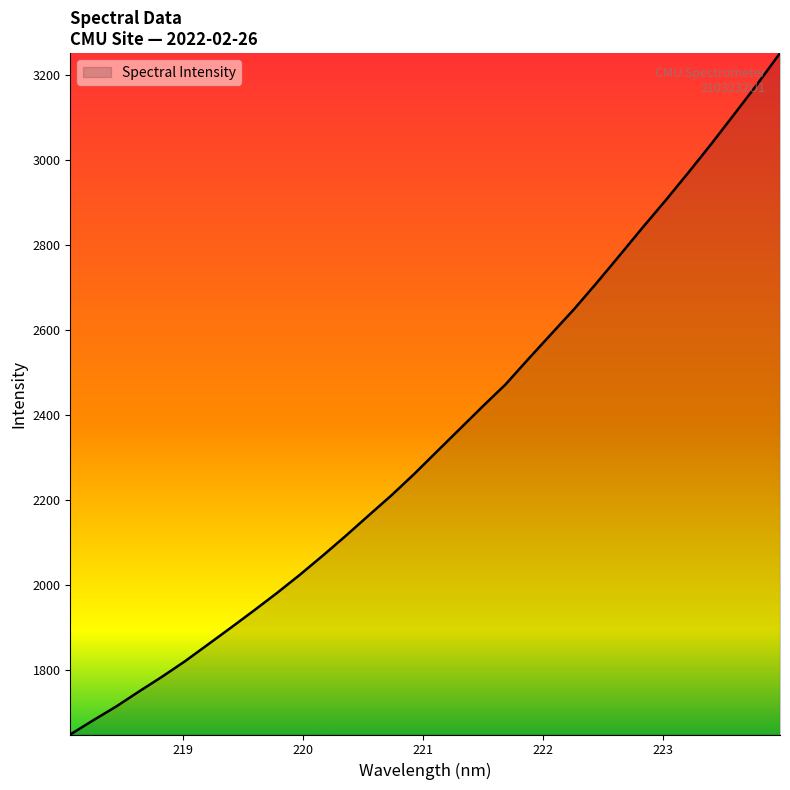

What is the difference between the maximum and minimum values?

1602.8